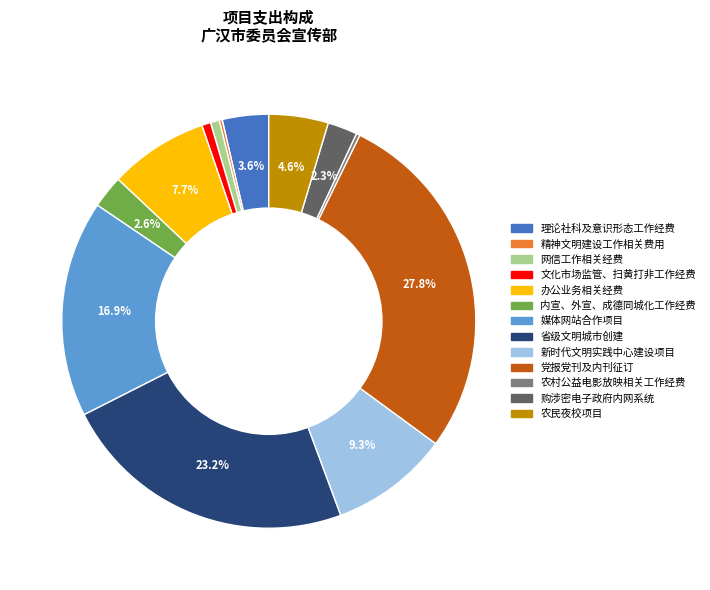

Approximately how many times larger is the value at 农民夜校项目 compared to 理论社科及意识形态工作经费?

1.3